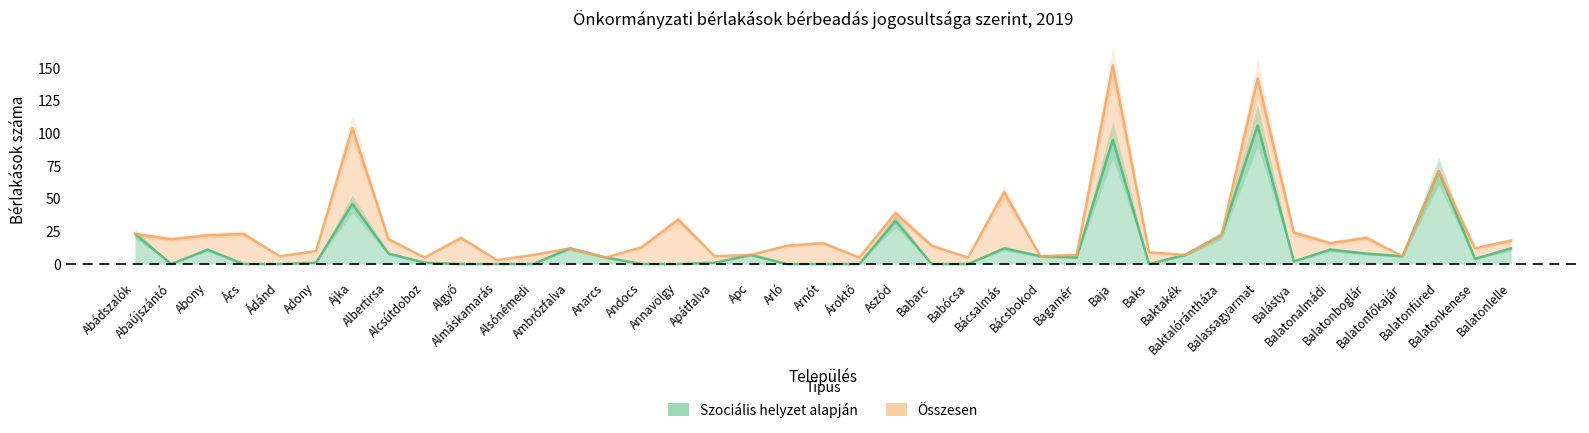

True or false: Szociális helyzet alapján and Összesen cross at least once.

False